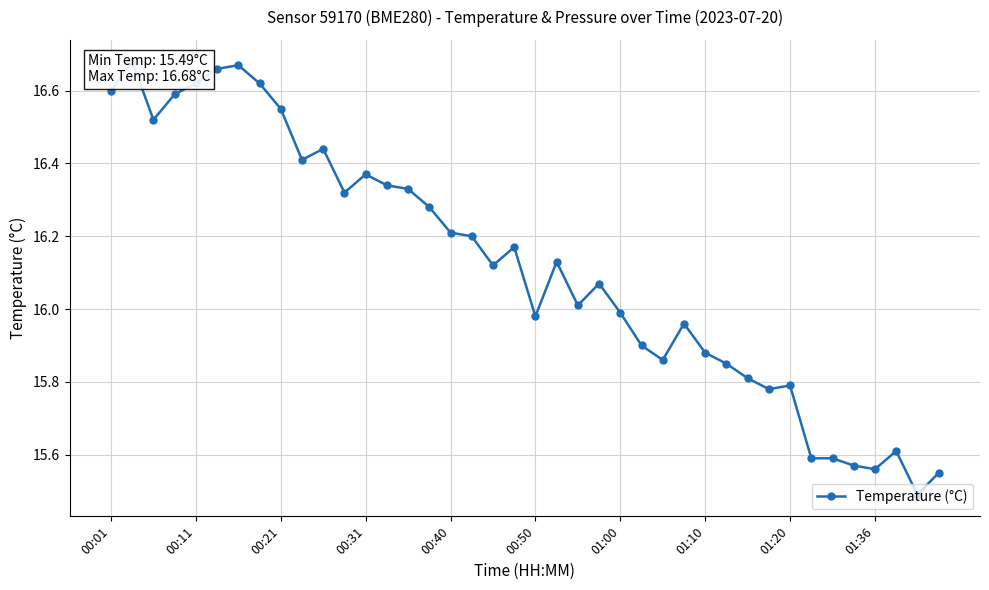

True or false: the data has more than 1 interior local peaks.

True